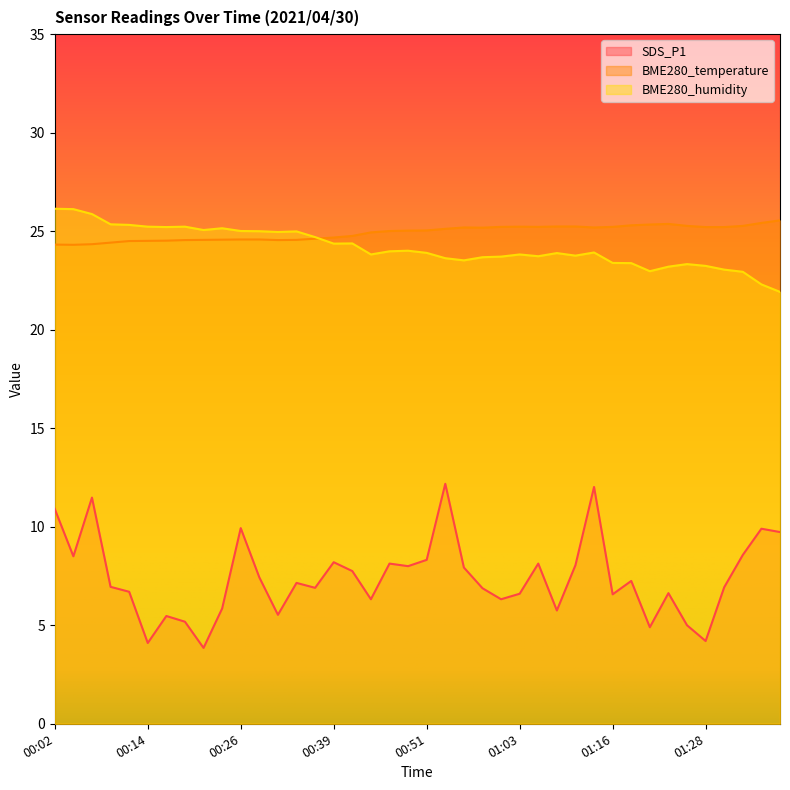

What is the total value across all series at 00:26?

59.5